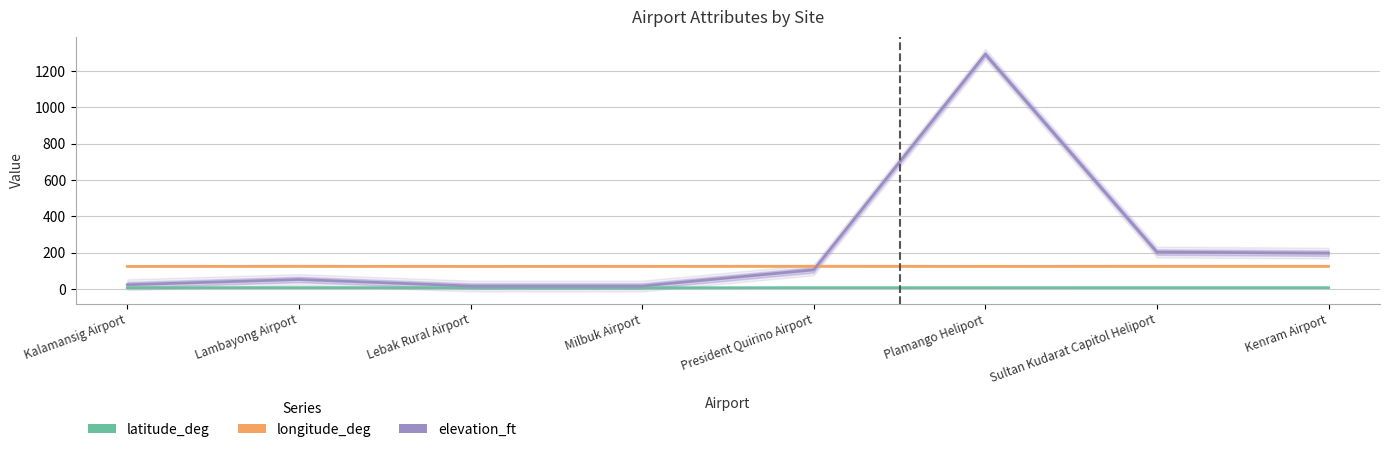

At which category does the chart reach its minimum across all series?

Milbuk Airport